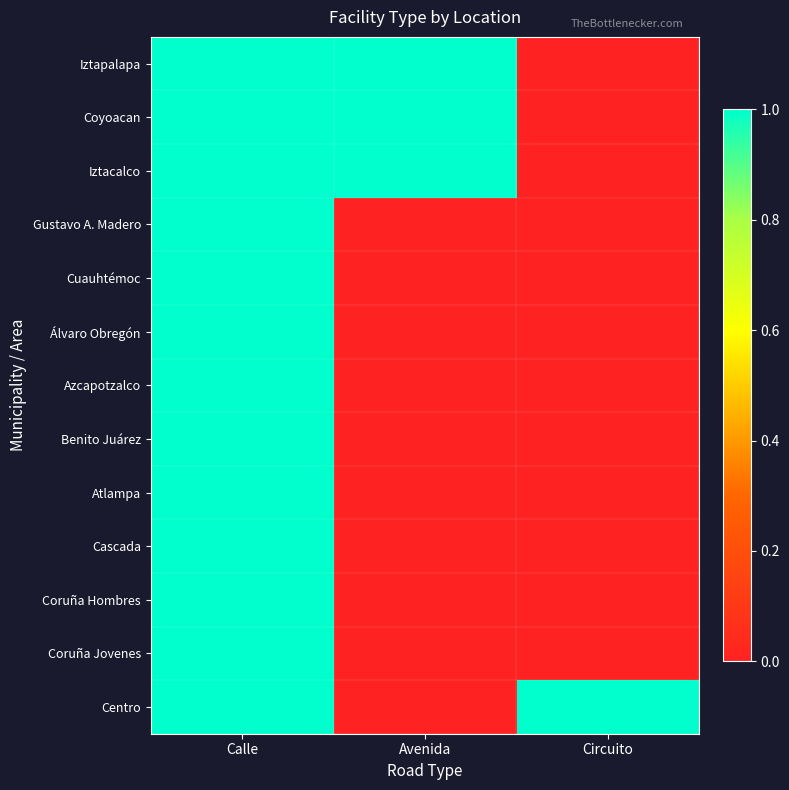

At which category is the sum across all series the highest?

Calle